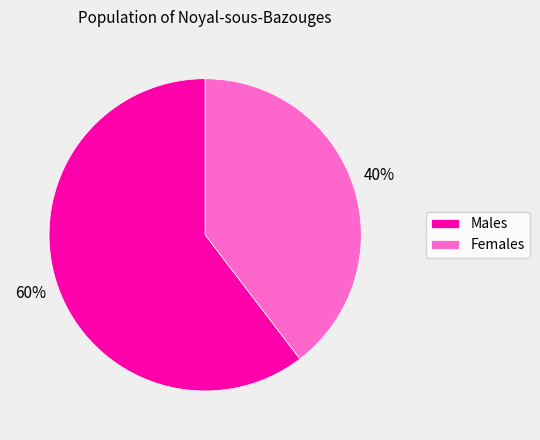

What is the ratio of the value at Females to the value at Males?

0.7